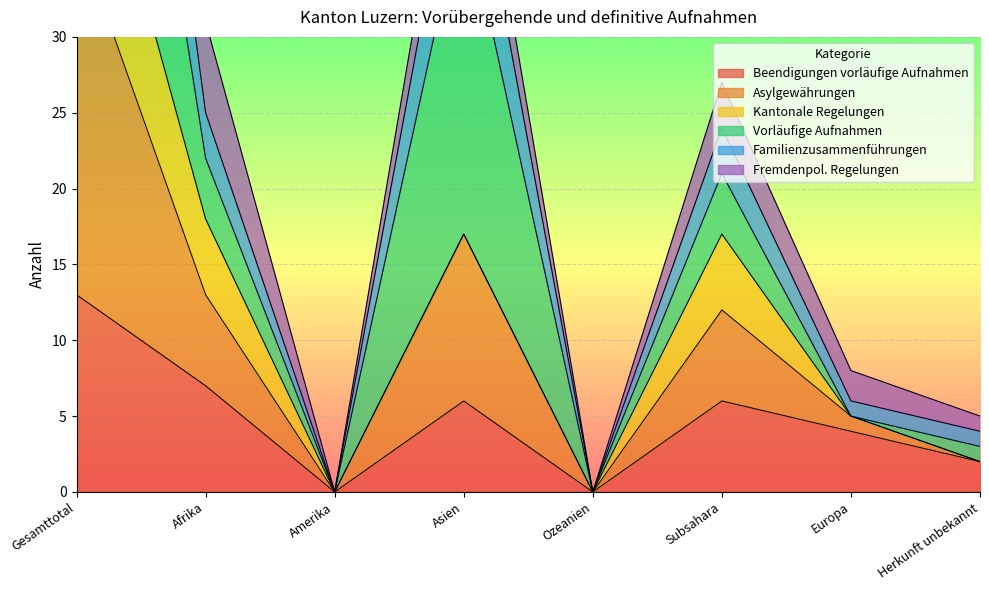

True or false: Asylgewährungen has a value of 48 at Amerika.

False